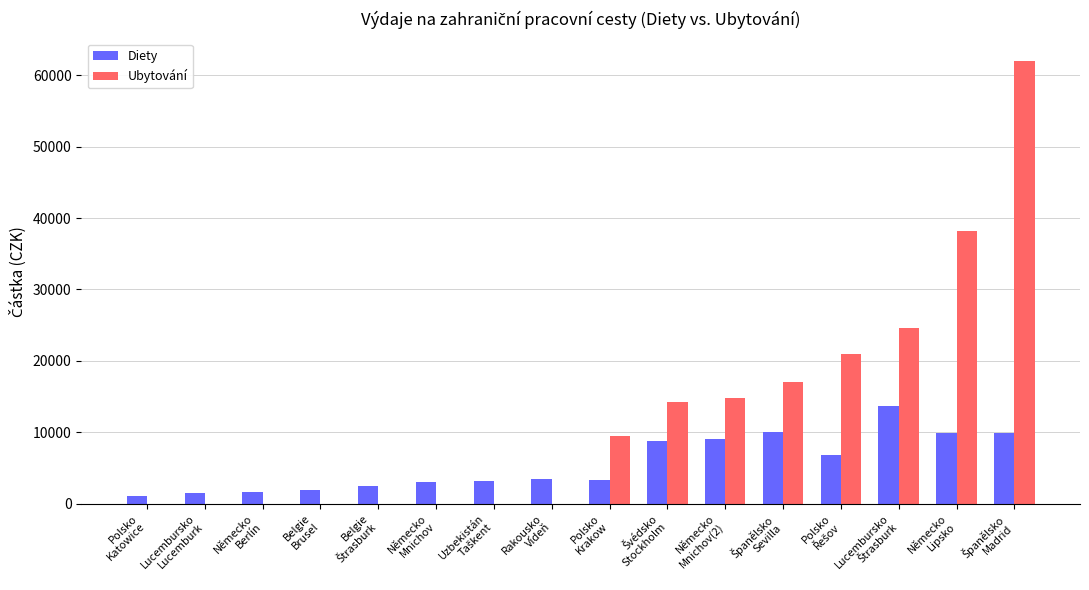

What is the sum of all Ubytování values?

201323.4